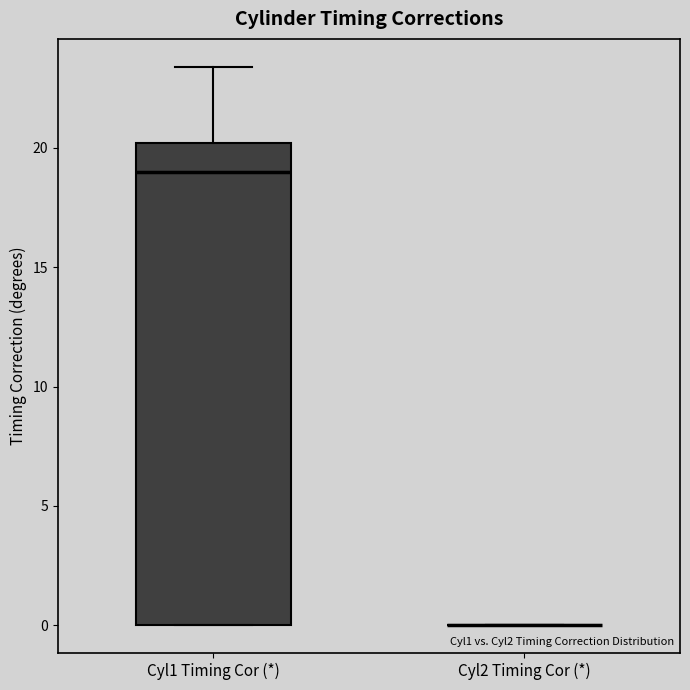

Reading left to right, read every box against the y-axis: the position of its median line, the range the box covers, and the ends of its whiskers. The values are not printed on the chart, so give them approximately, as read against the axis.

Cyl1 Timing Cor (*): median 19.0, box 0.0 to 20.0, whiskers 0.0 to 23.5
Cyl2 Timing Cor (*): box collapsed to a line at 0.0, whiskers 0.0 to 0.0